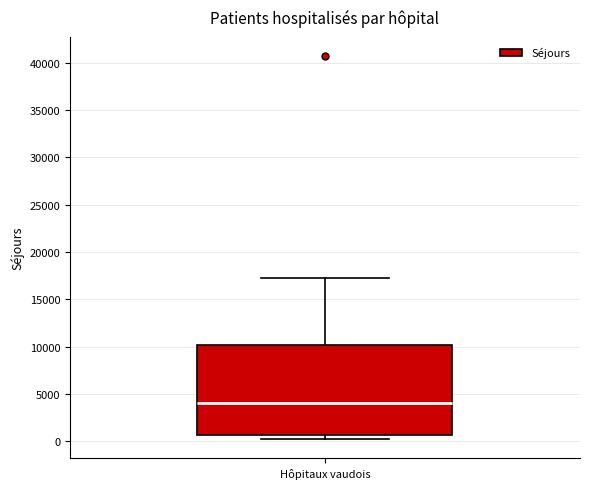

Read this box plot against the y-axis: the position of the median line, the range covered by the box, and the ends of both whiskers. The values are not printed on the chart, so give them approximately, as read against the axis.

median 4000, box 500 to 10000, whiskers 0 to 17000